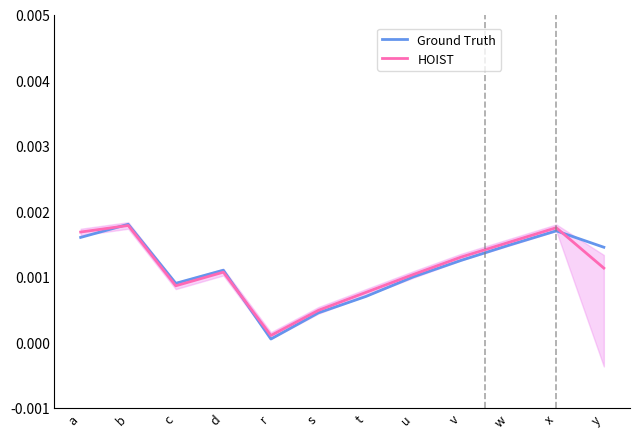

True or false: Ground Truth and HOIST cross at least once.

True